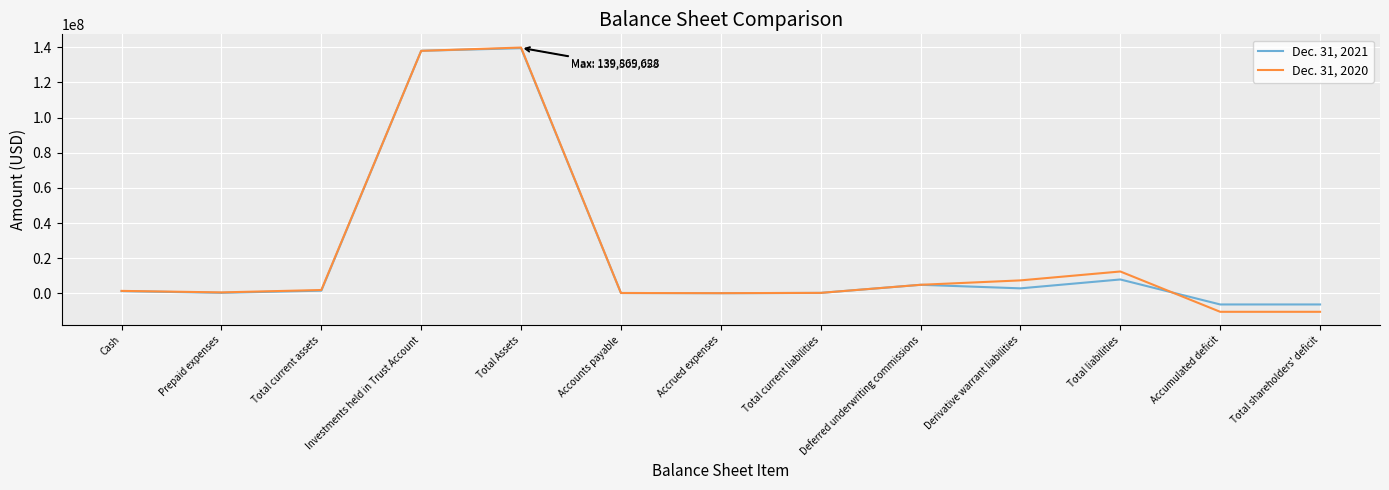

Is the value of Dec. 31, 2020 at Deferred underwriting commissions greater than the value of Dec. 31, 2021 at Prepaid expenses?

Yes